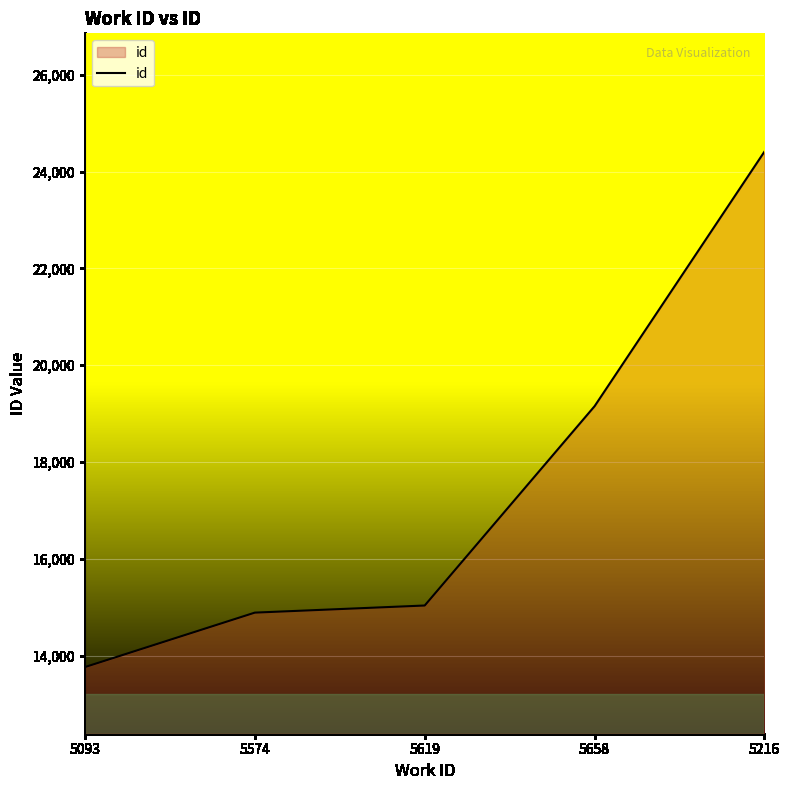

Reading left to right, list all the values displayed in this chart.

5093=13764	5574=14889	5619=15036	5658=19154	5216=24414